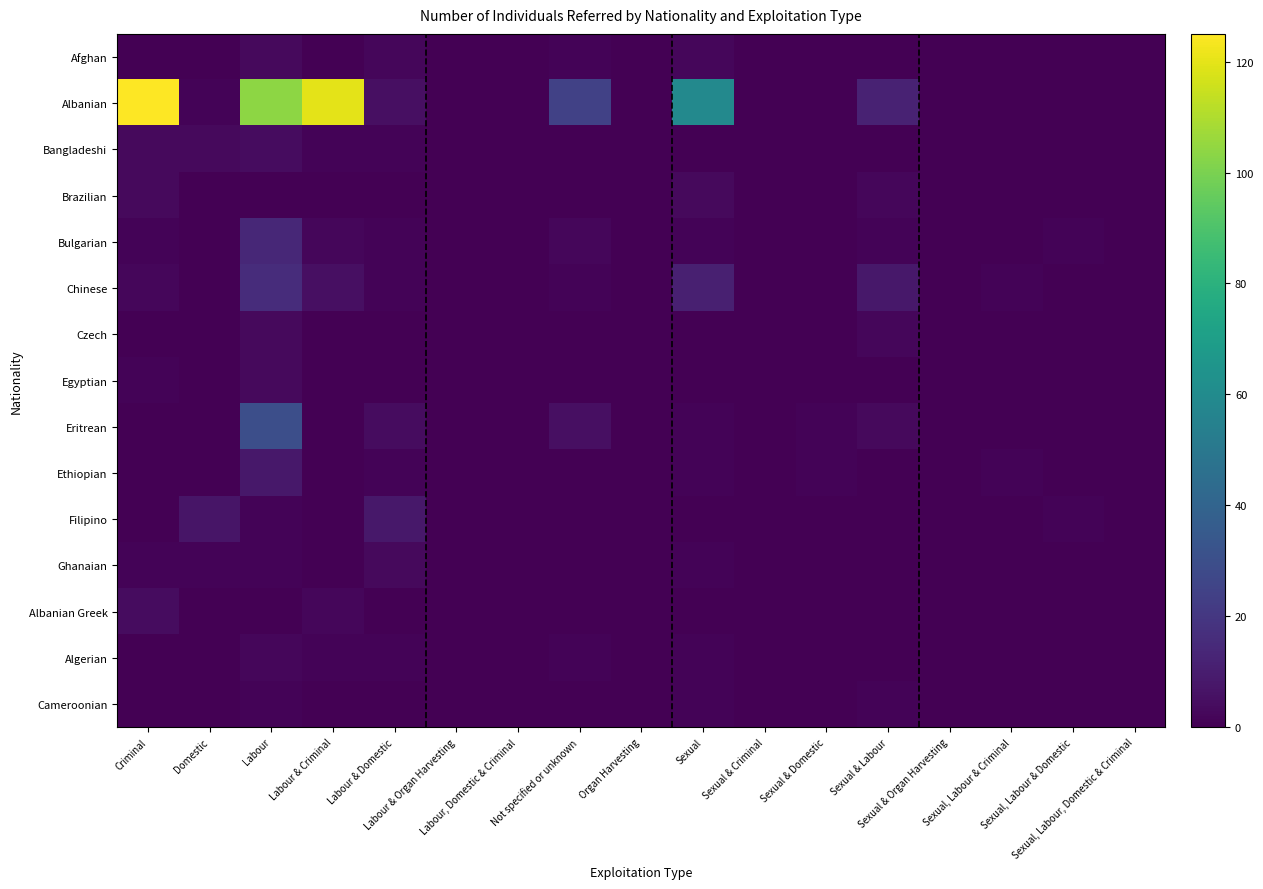

Which series has the largest range (max minus min)?

Albanian